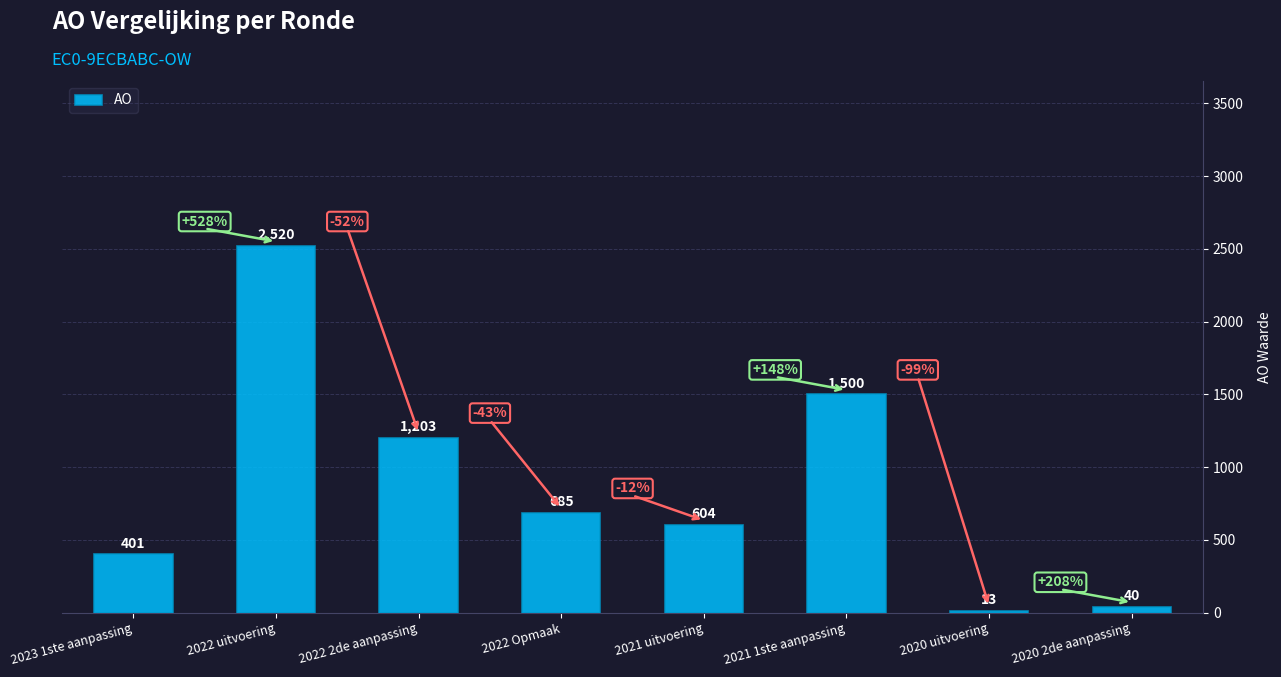

List the labels in order of value, largest first.

2022 uitvoering, 2021 1ste aanpassing, 2022 2de aanpassing, 2022 Opmaak, 2021 uitvoering, 2023 1ste aanpassing, 2020 2de aanpassing, 2020 uitvoering